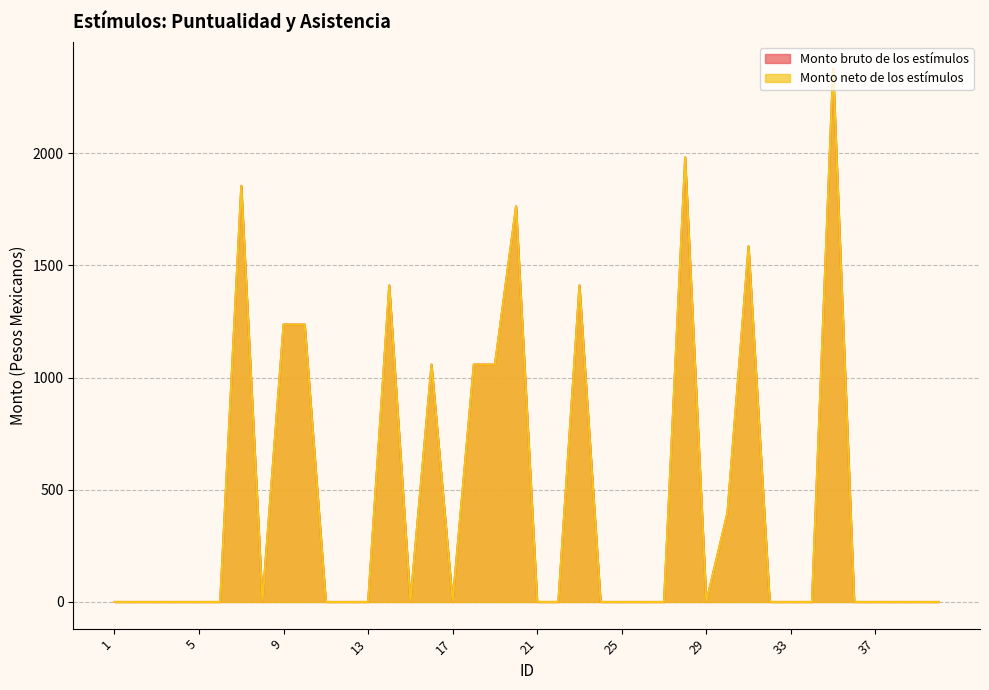

How many lines are shown in the chart?

2